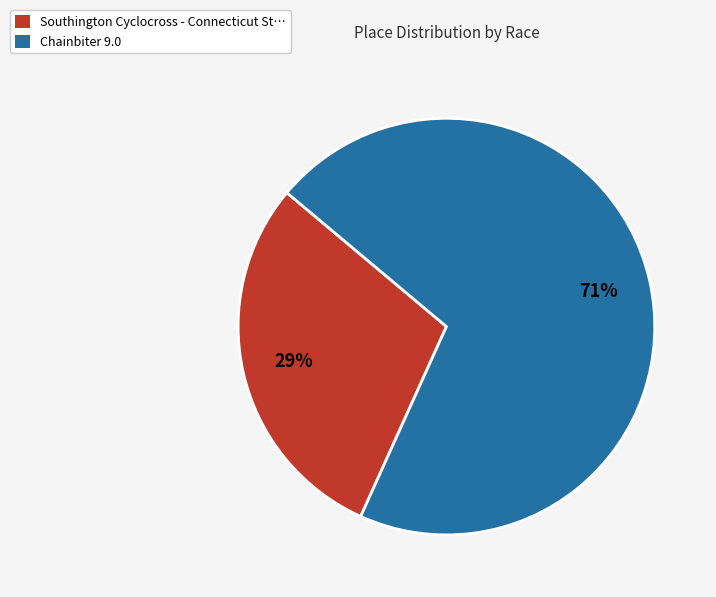

How many segments does this pie chart have?

2